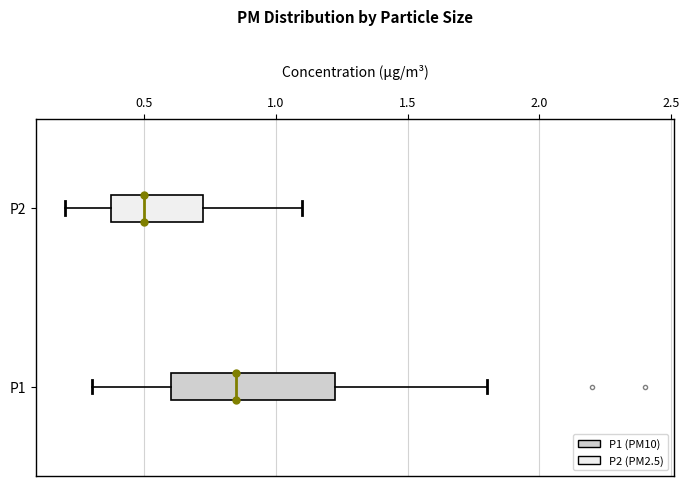

Comparing the boxes themselves (not the whiskers), which one is the widest?

P1